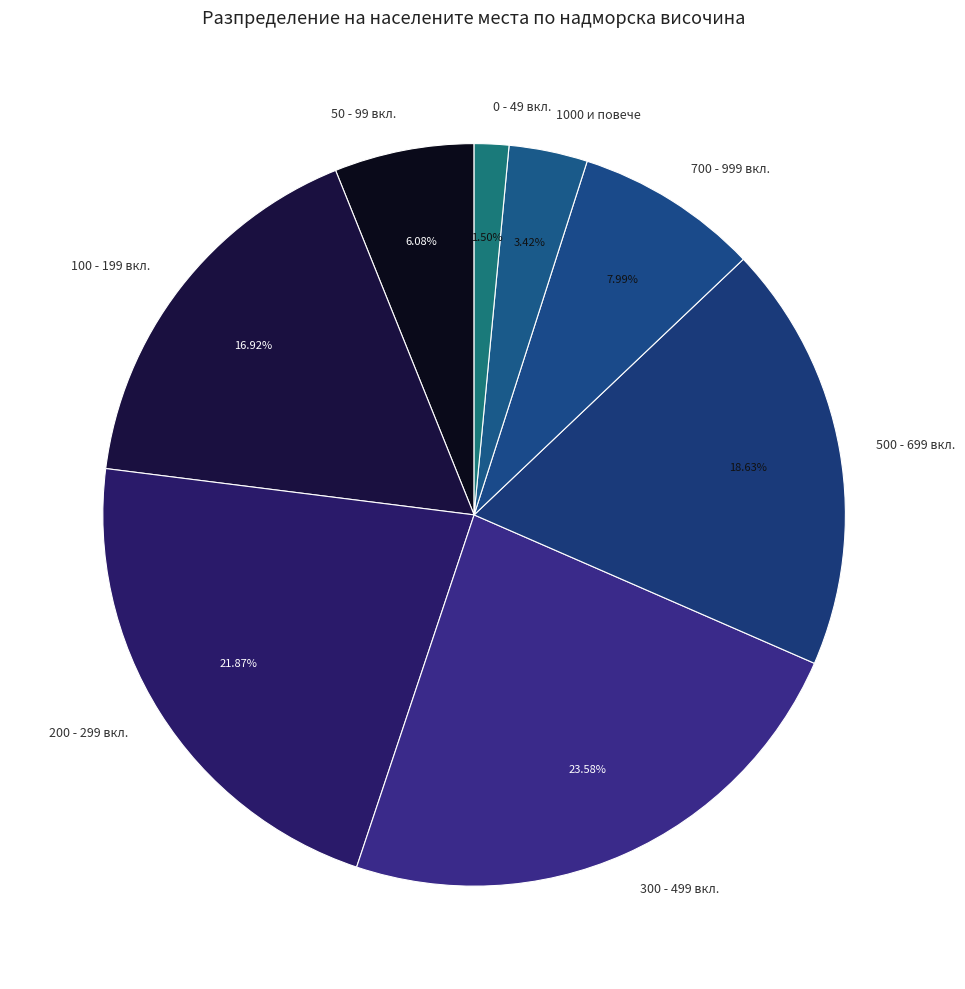

Which has a higher value, 100 - 199 вкл. or 200 - 299 вкл.?

200 - 299 вкл.